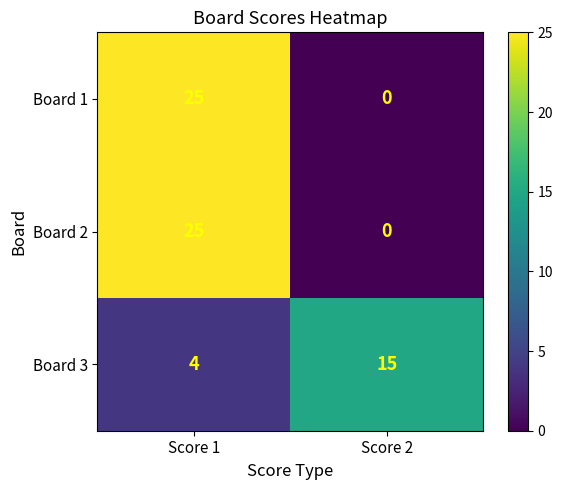

What is the maximum value for Board 3?

15